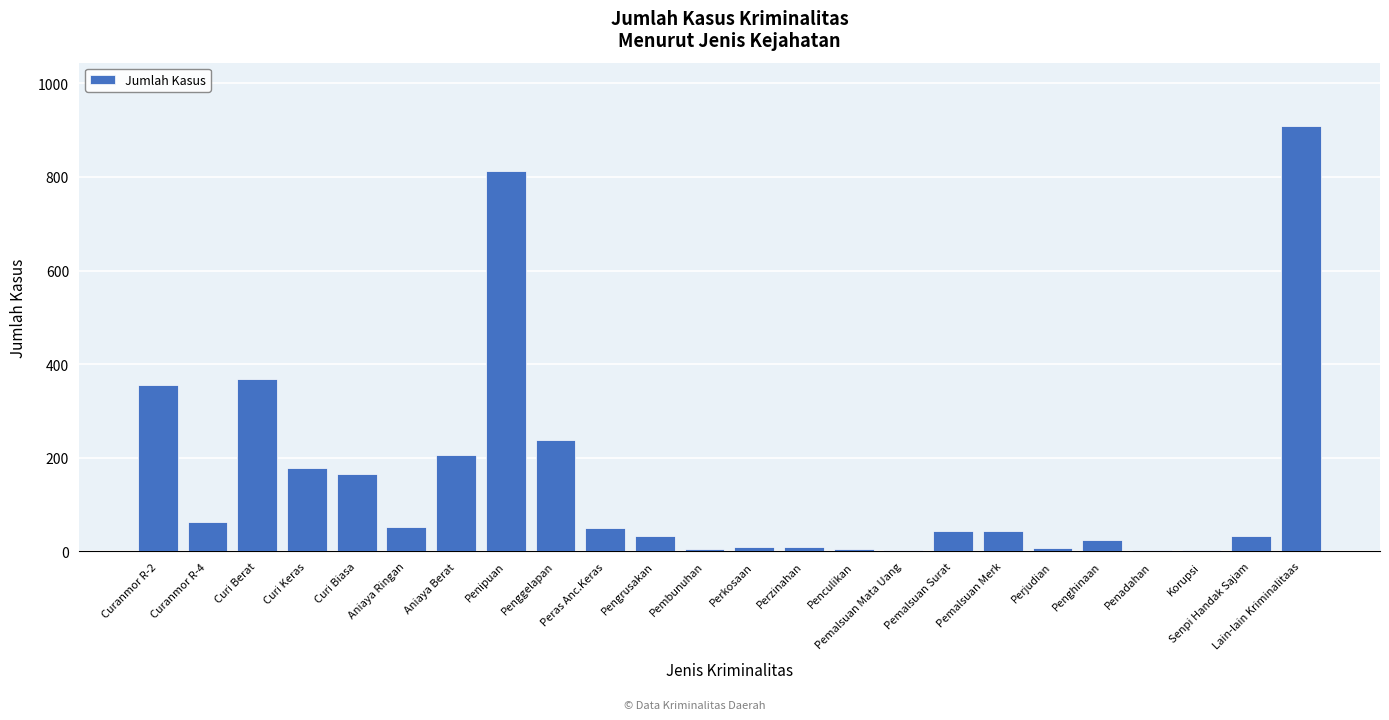

At which label is the value closest to 455?

Curi Berat